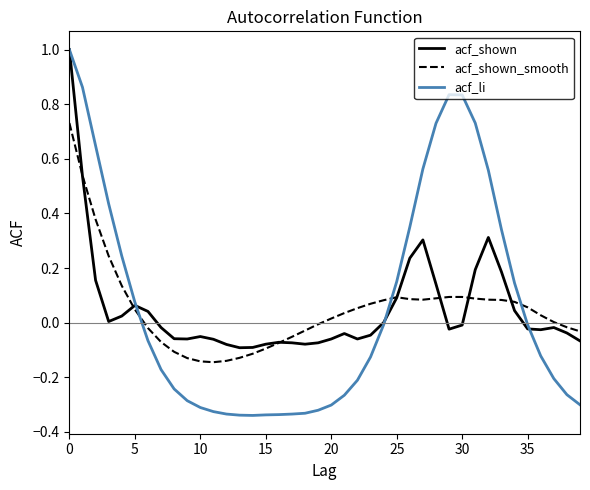

What is the maximum value shown in the chart?

1.0